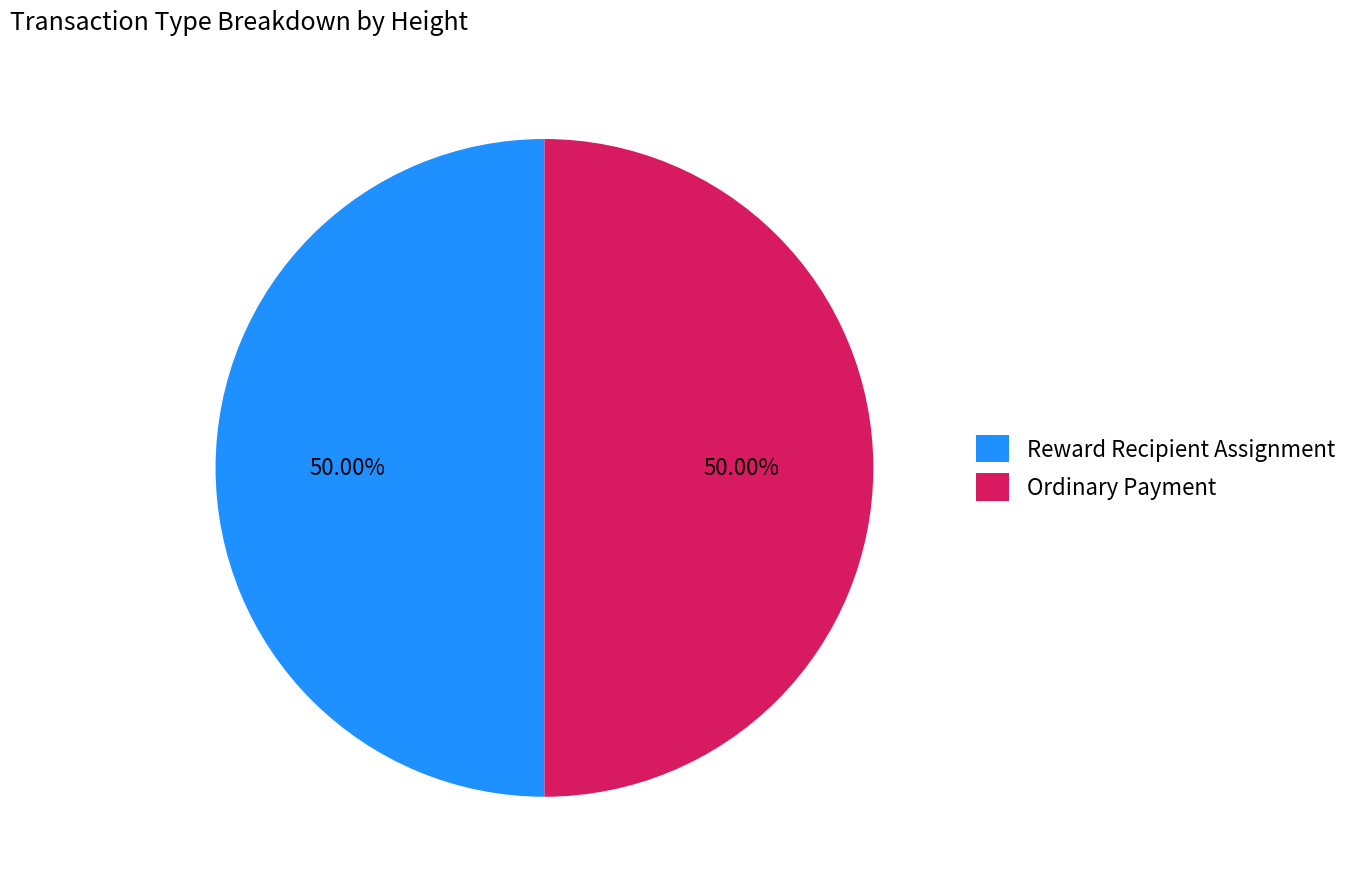

What is the ratio of the value at Ordinary Payment to the value at Reward Recipient Assignment?

1.0